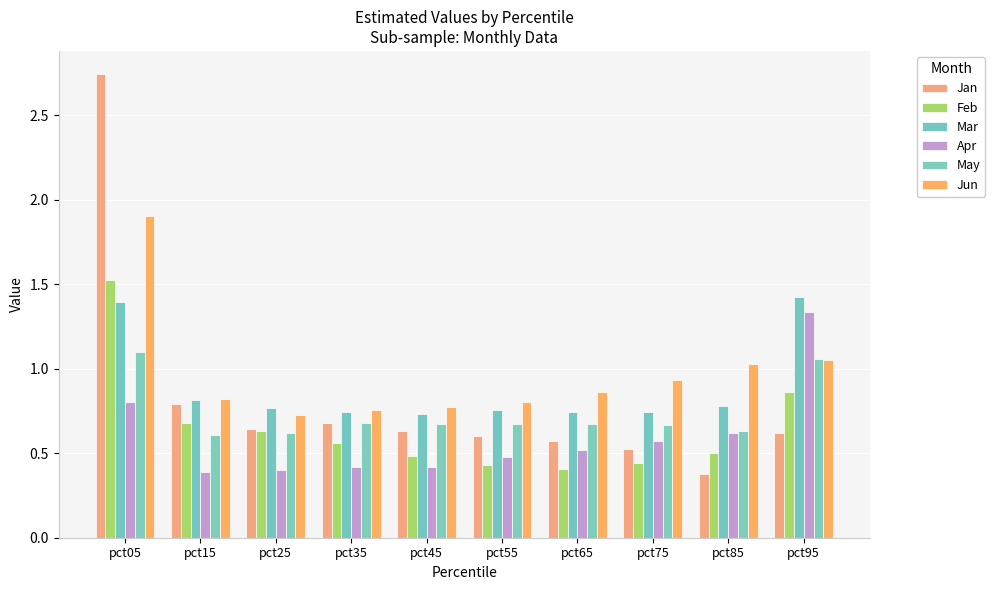

What is the minimum value shown in the chart?

0.4